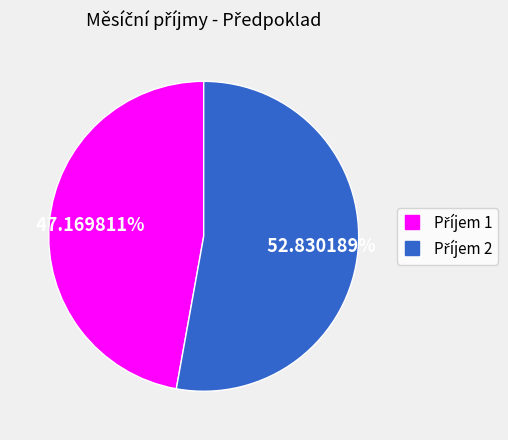

Does any single category account for the majority?

Yes